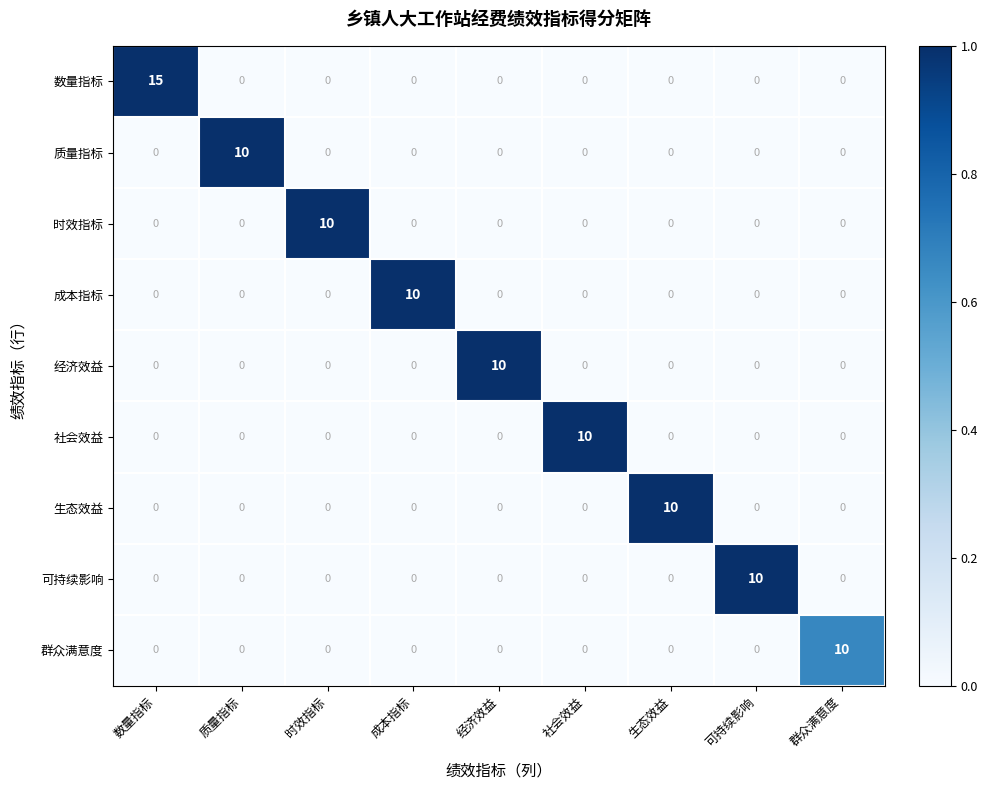

Which series has the widest spread of values?

数量指标